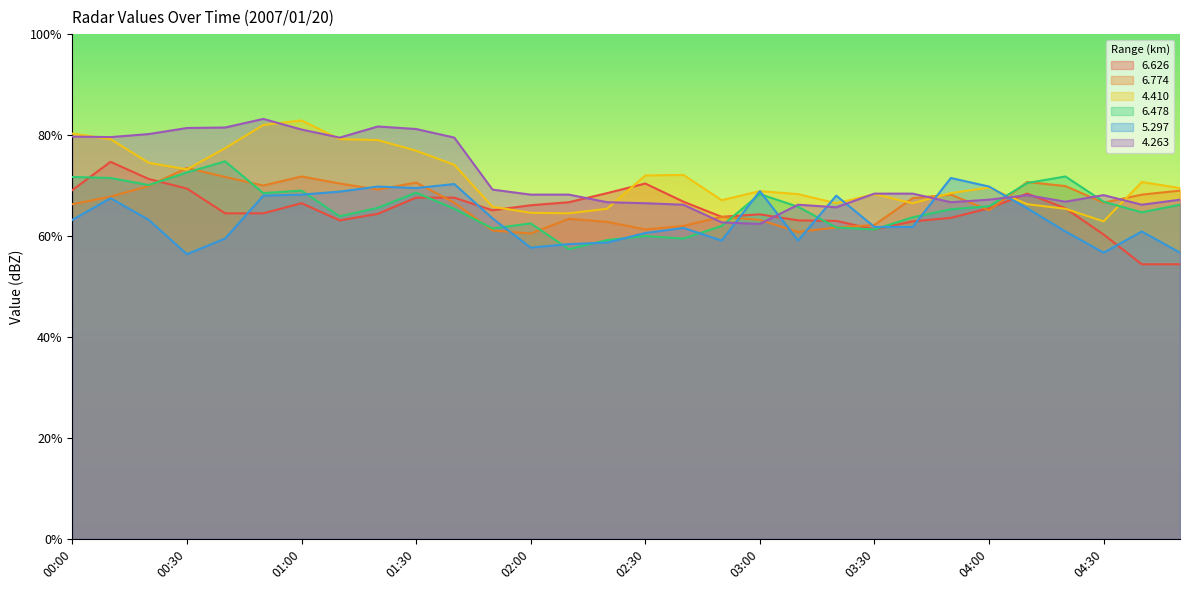

At which label does   5.297 first exceed 63?

00:00